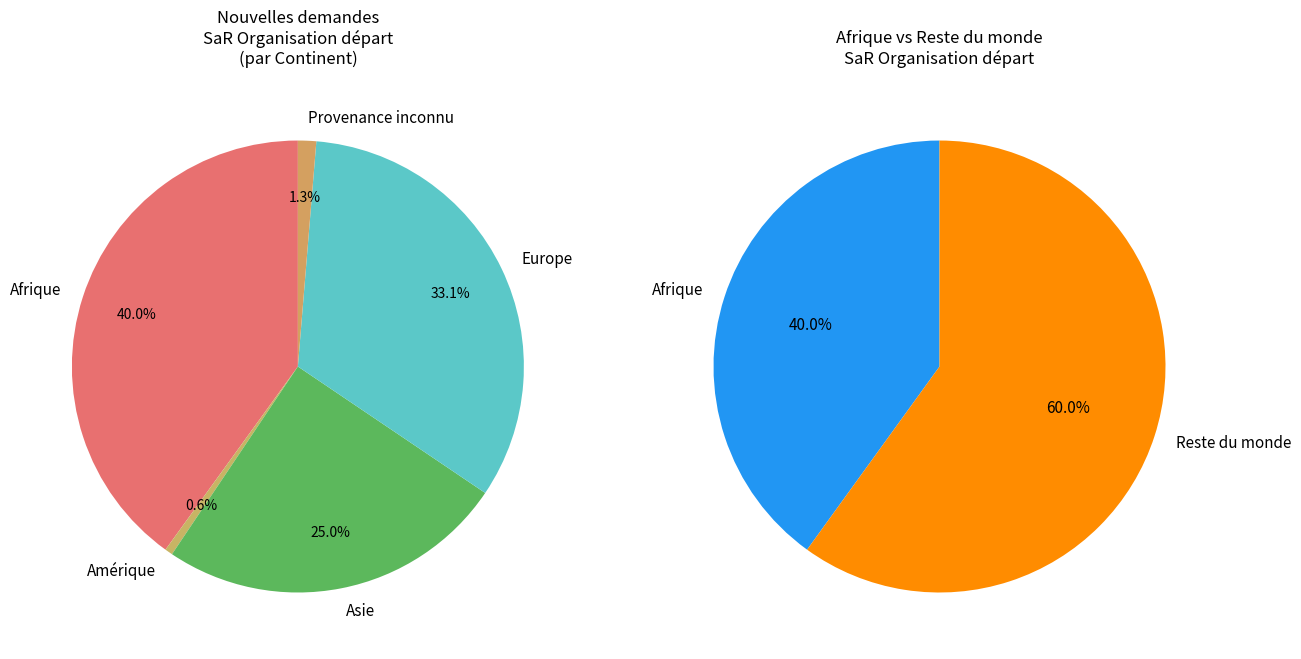

The Total général slice represents 37% of the pie. True or false?

False